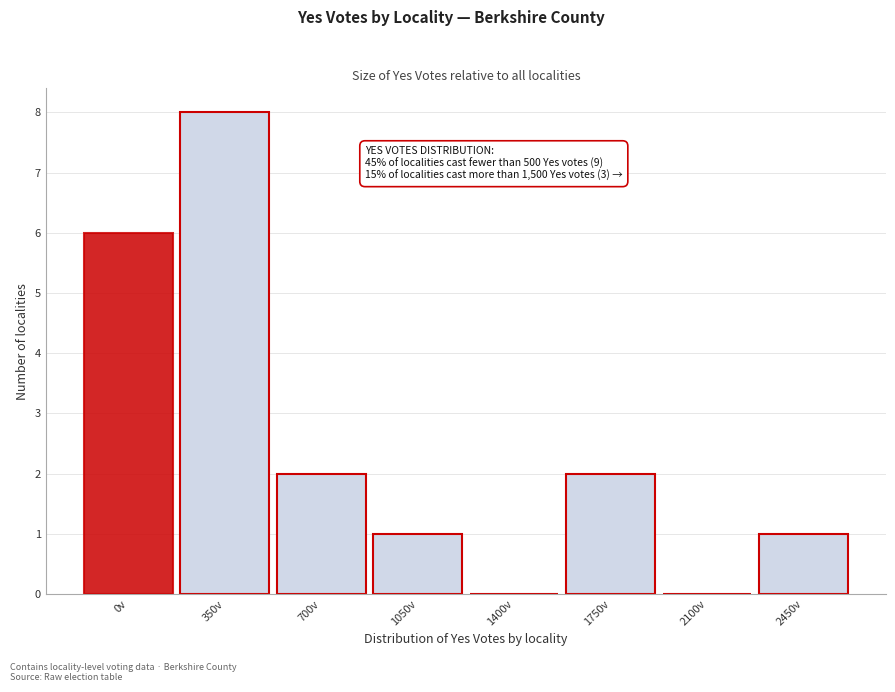

Reading right to left, list all the values displayed in this chart.

2450v=1	2100v=0	1750v=2	1400v=0	1050v=1	700v=2	350v=8	0v=6